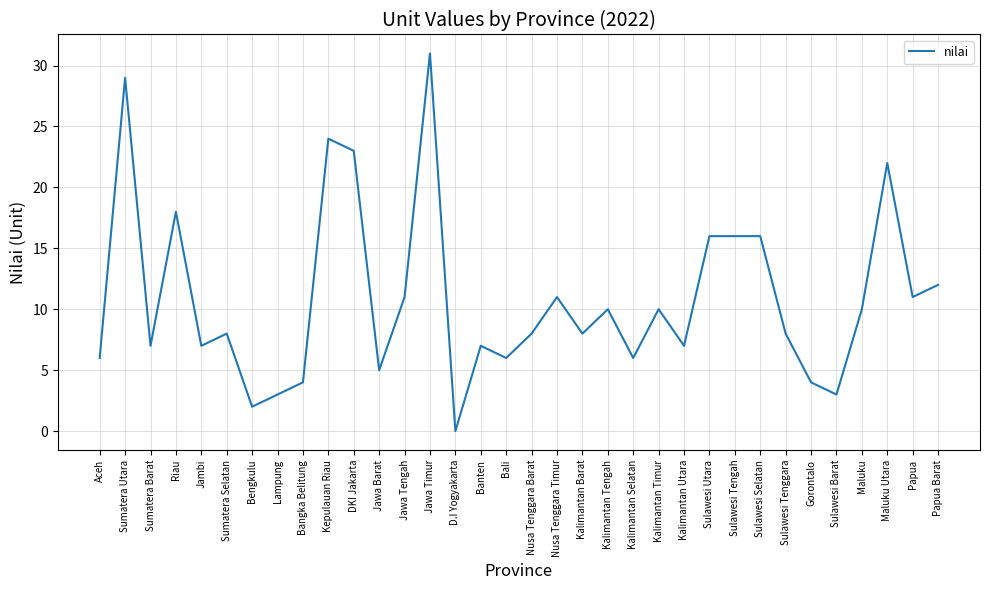

What is the sum of all values?

369